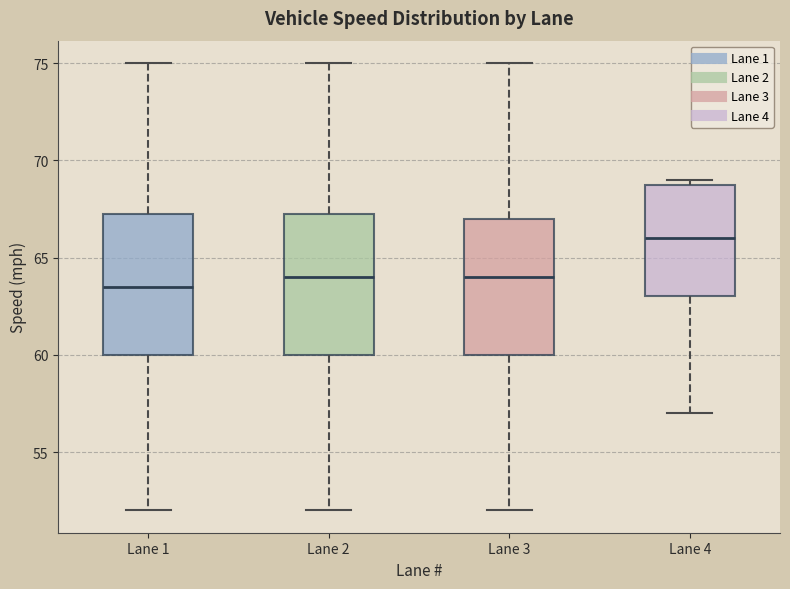

Where does the median line of the box for Lane 1 sit on the y-axis? The values are not printed on the chart, so give them approximately, as read against the axis.

63.5